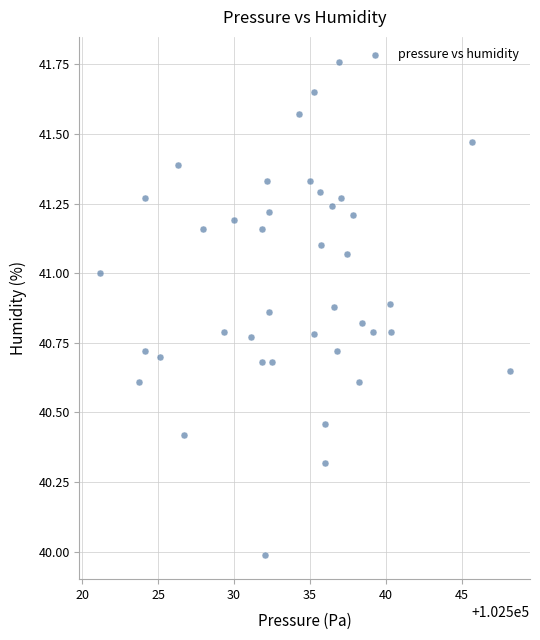

What is the range of X values (max minus min)?

27.0